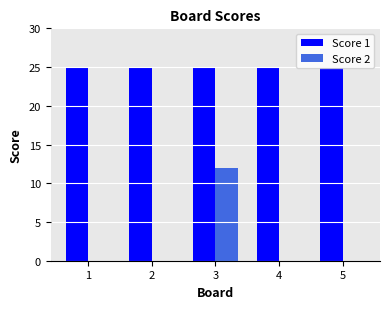

At which category is the sum across all series the highest?

3